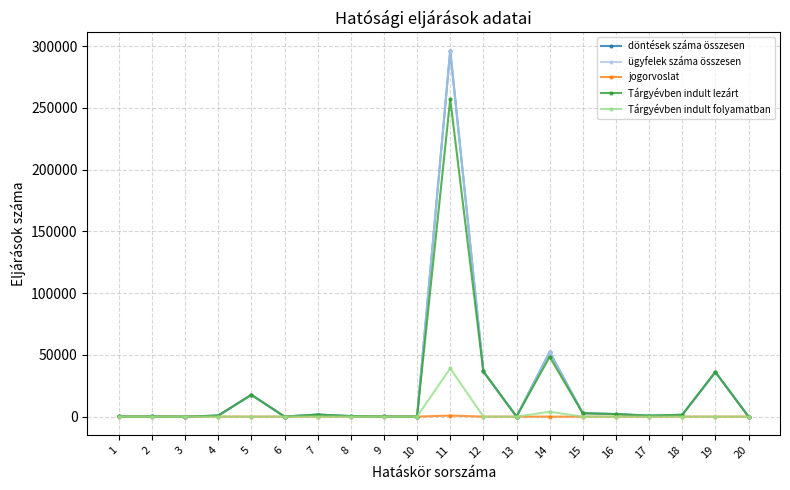

Reading right to left, transcribe all the data shown in this chart.

döntések száma összesen: 20=2	19=36090	18=1455	17=769	16=2023	15=2742	14=52318	13=25	12=36542	11=296377	10=31	9=102	8=384	7=1658	6=17	5=17655	4=835	3=4	2=97	1=113
ügyfelek száma összesen: 20=2	19=36090	18=1455	17=769	16=2023	15=2742	14=52318	13=25	12=36542	11=296377	10=31	9=102	8=384	7=1658	6=17	5=17655	4=835	3=4	2=97	1=113
jogorvoslat: 20=0	19=0	18=0	17=0	16=0	15=0	14=0	13=0	12=0	11=827	10=0	9=0	8=0	7=0	6=0	5=0	4=0	3=0	2=0	1=0
Tárgyévben indult lezárt: 20=2	19=36090	18=1455	17=769	16=2023	15=2742	14=48399	13=25	12=36542	11=257297	10=31	9=102	8=384	7=1658	6=17	5=17655	4=835	3=4	2=97	1=113
Tárgyévben indult folyamatban: 20=0	19=0	18=0	17=0	16=0	15=0	14=3919	13=0	12=0	11=39080	10=0	9=0	8=0	7=0	6=0	5=0	4=0	3=0	2=0	1=0